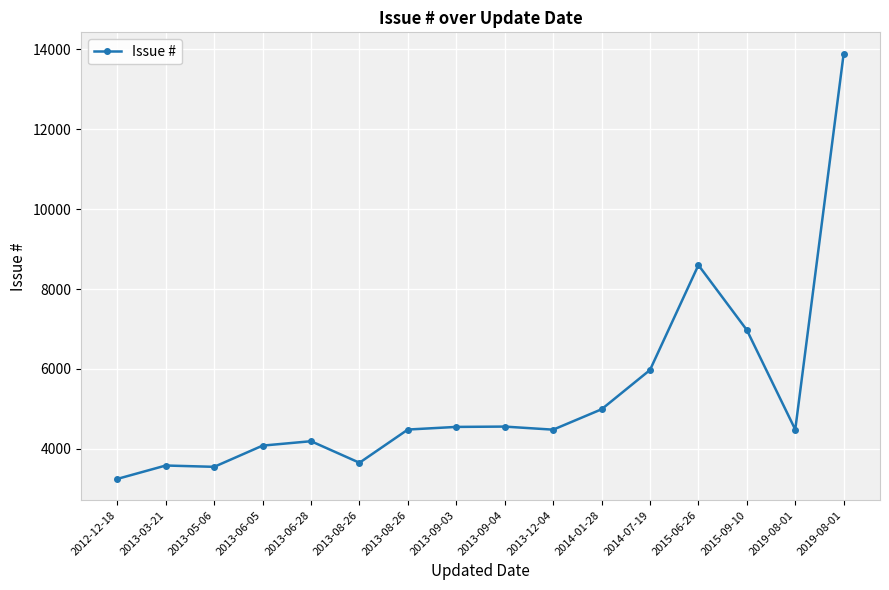

What is the label of the 1st point from the left?

2012-12-18